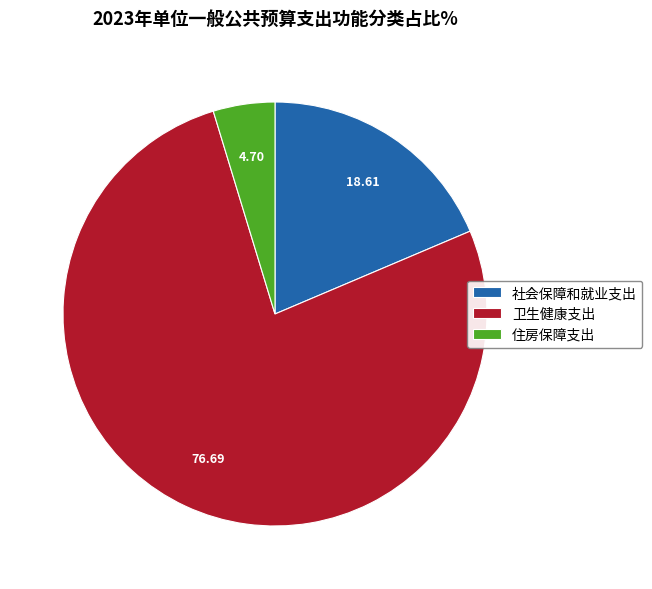

What is the ratio of the value at 卫生健康支出 to the value at 社会保障和就业支出?

4.1